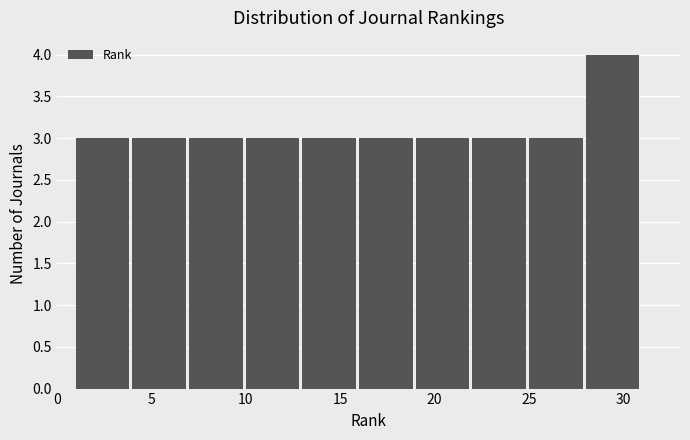

Which range on the x-axis has the tallest bar?

28 to 31